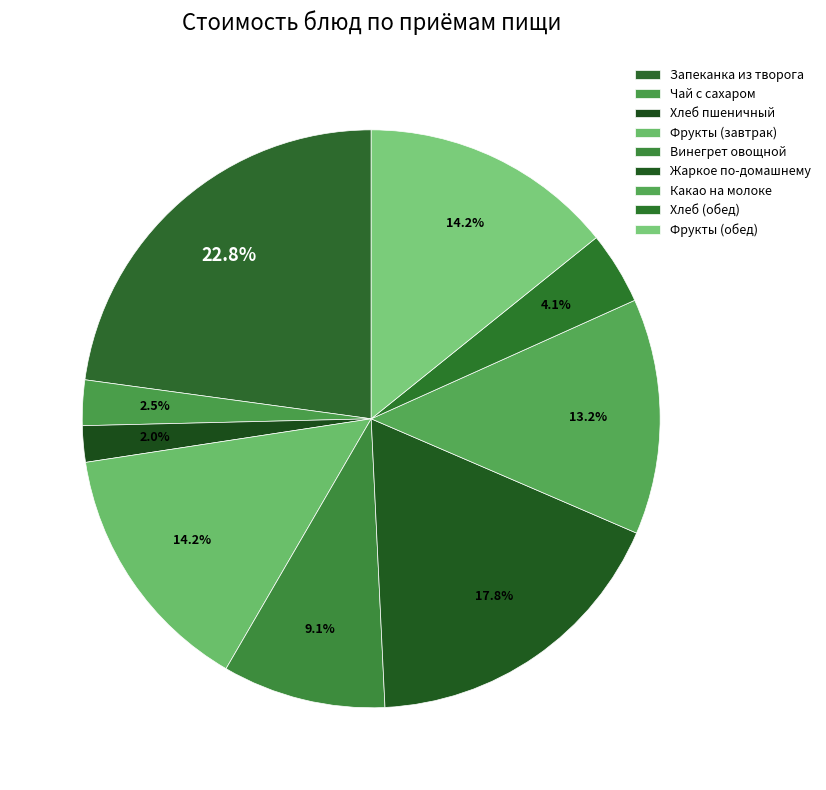

How many segments does this pie chart have?

9